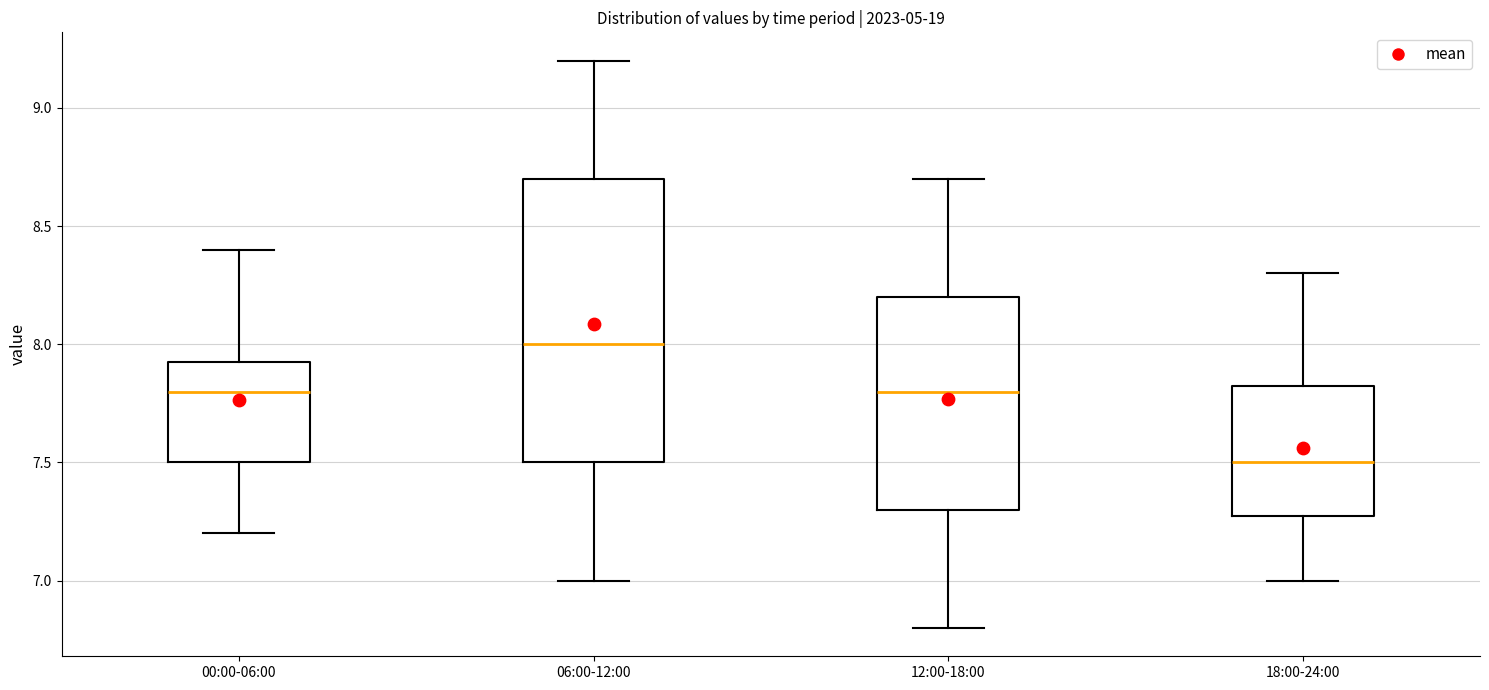

Which box is the tallest, from its lower edge to its upper edge?

06:00-12:00